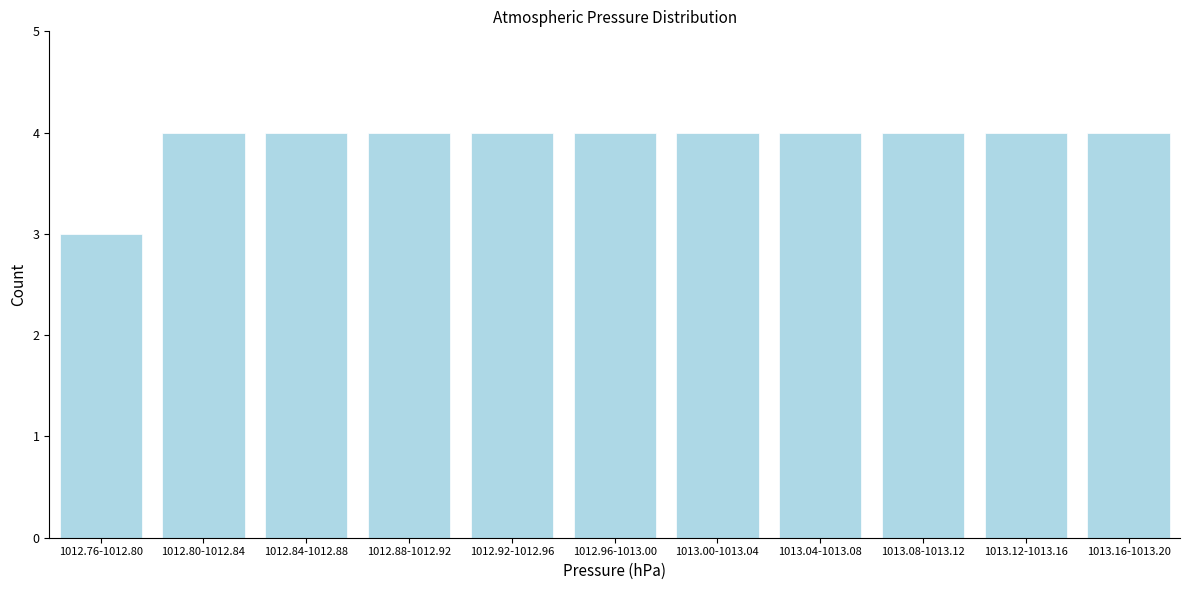

Reading right to left, transcribe all the data shown in this chart.

4	4	4	4	4	4	4	4	4	4	3